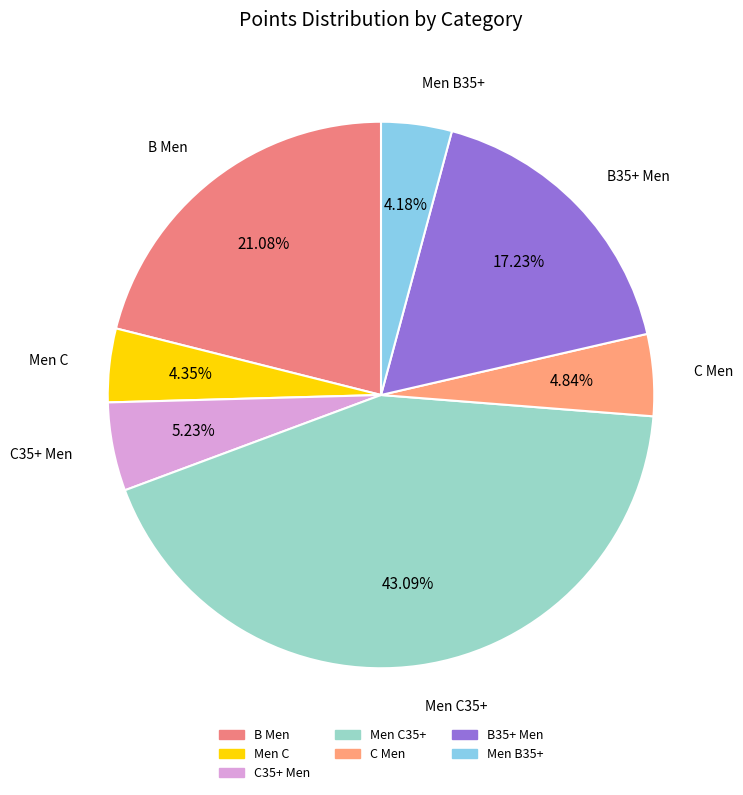

To the nearest percent, what is the difference between the largest and smallest slice percentages?

39%